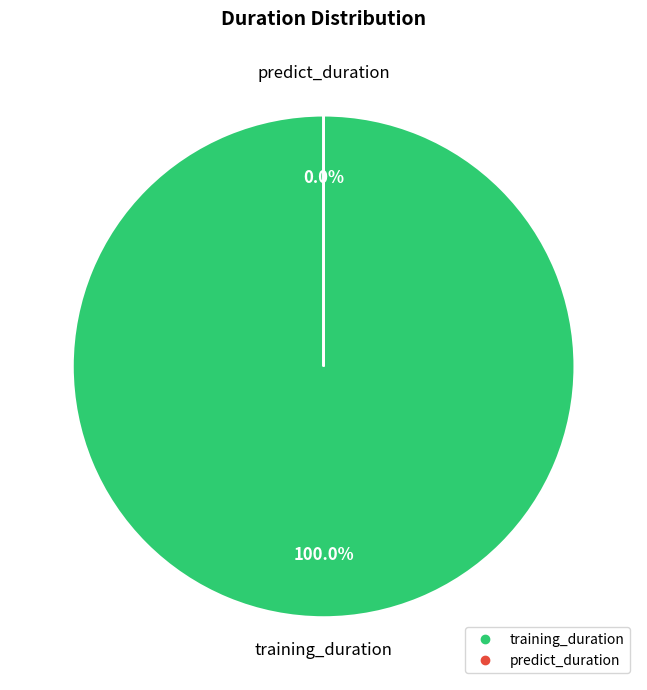

What is the smallest slice in the pie chart?

predict_duration